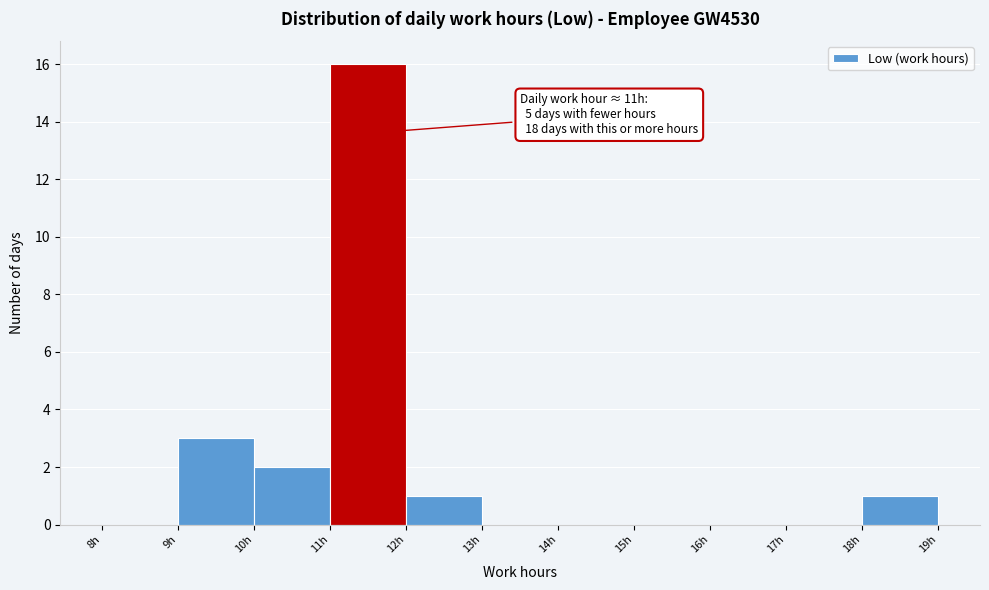

Over which range of the x-axis is the bar tallest?

11 to 12